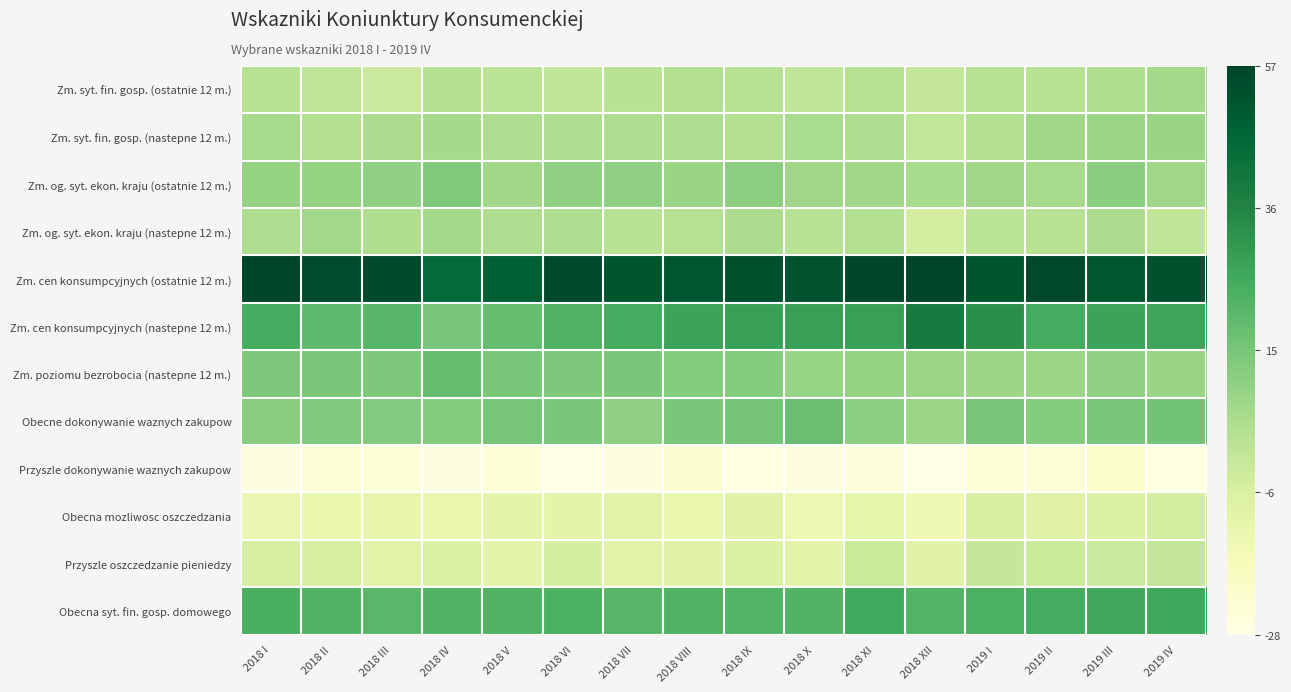

How many data points does each series have?

16